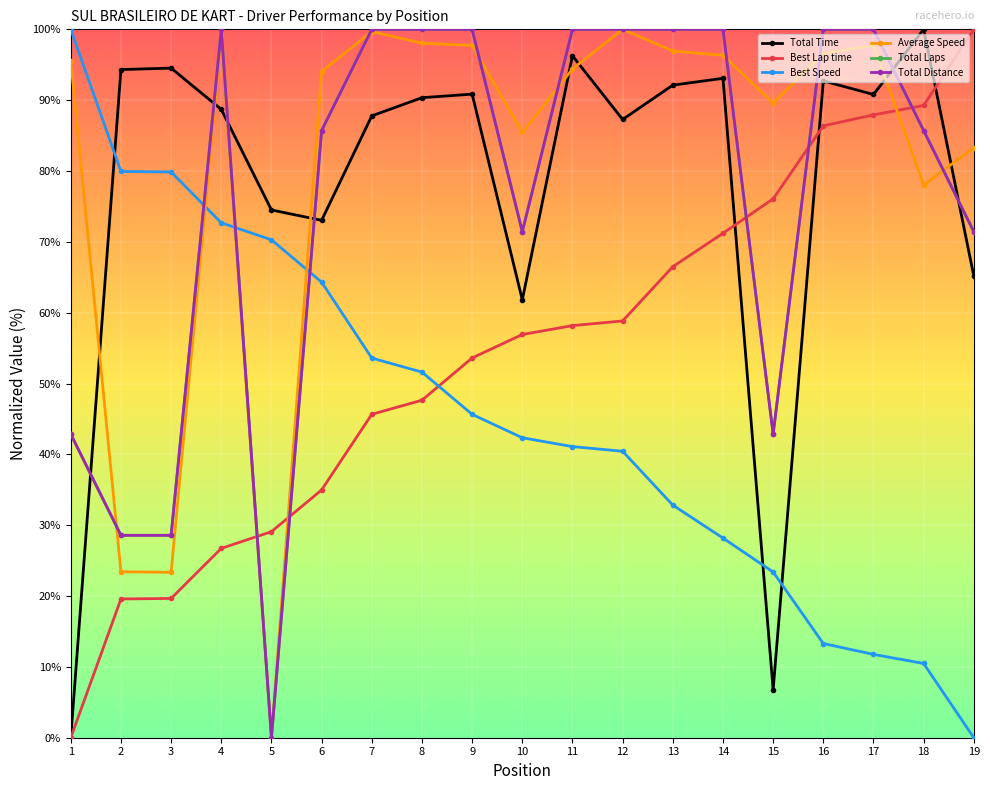

What is the sum of the Total Distance values at 1 and 18?

128.6